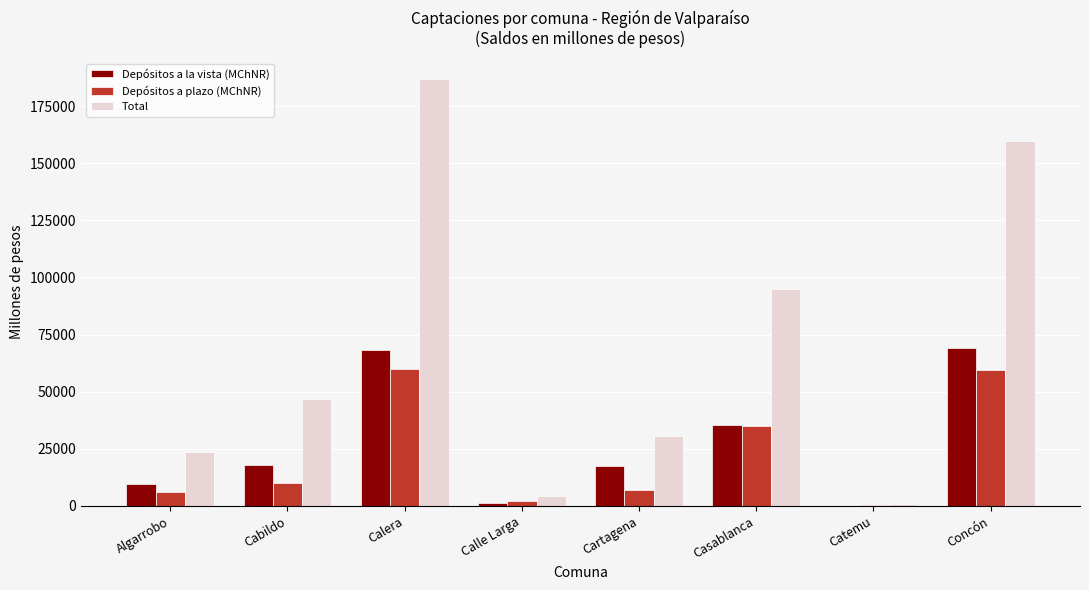

What is the approximate value of Total at Calle Larga?

4386.5